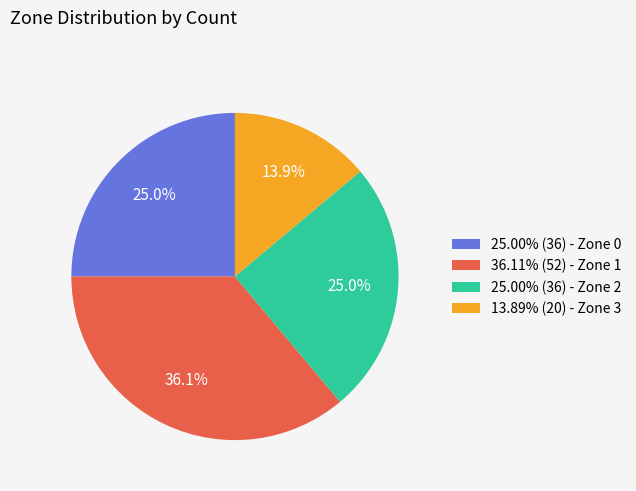

What is the ratio of the value at 13.89% (20) - Zone 3 to the value at 36.11% (52) - Zone 1?

0.4